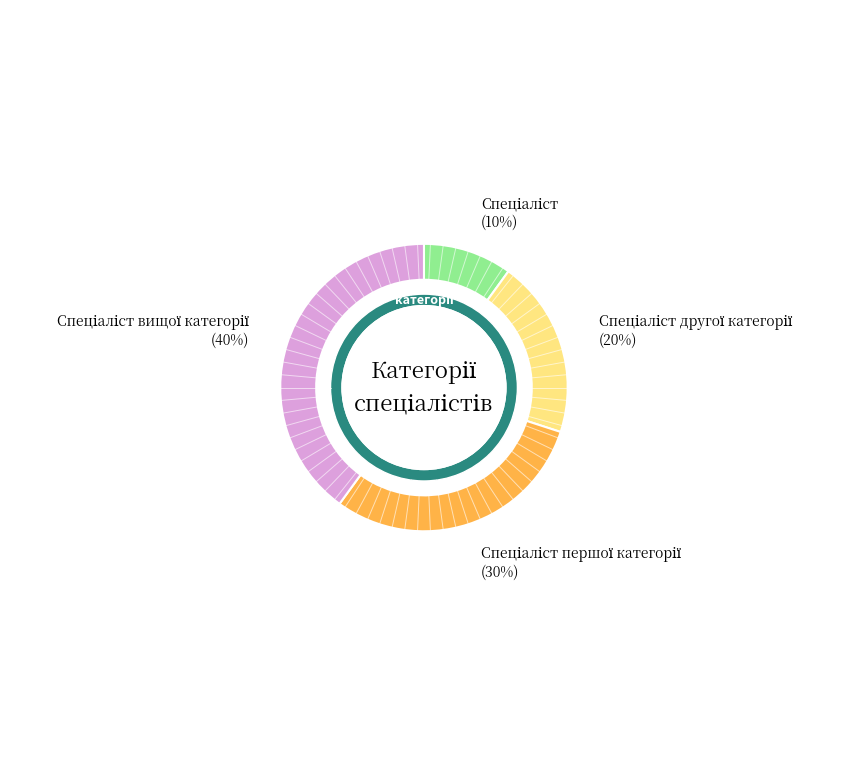

How many slices are in this pie chart?

4